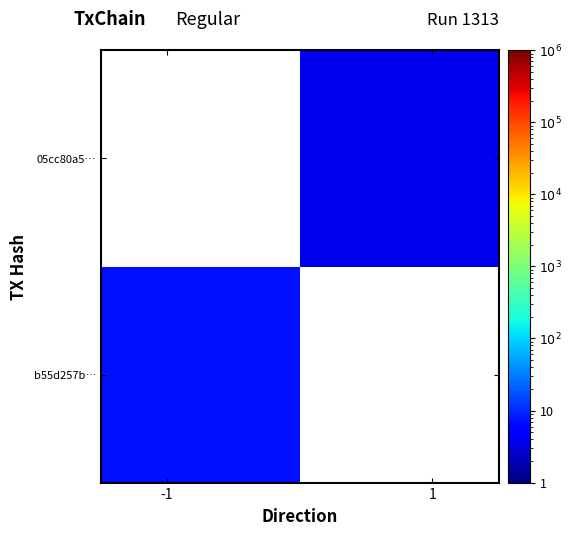

Which series has the widest spread of values?

b55d257b…